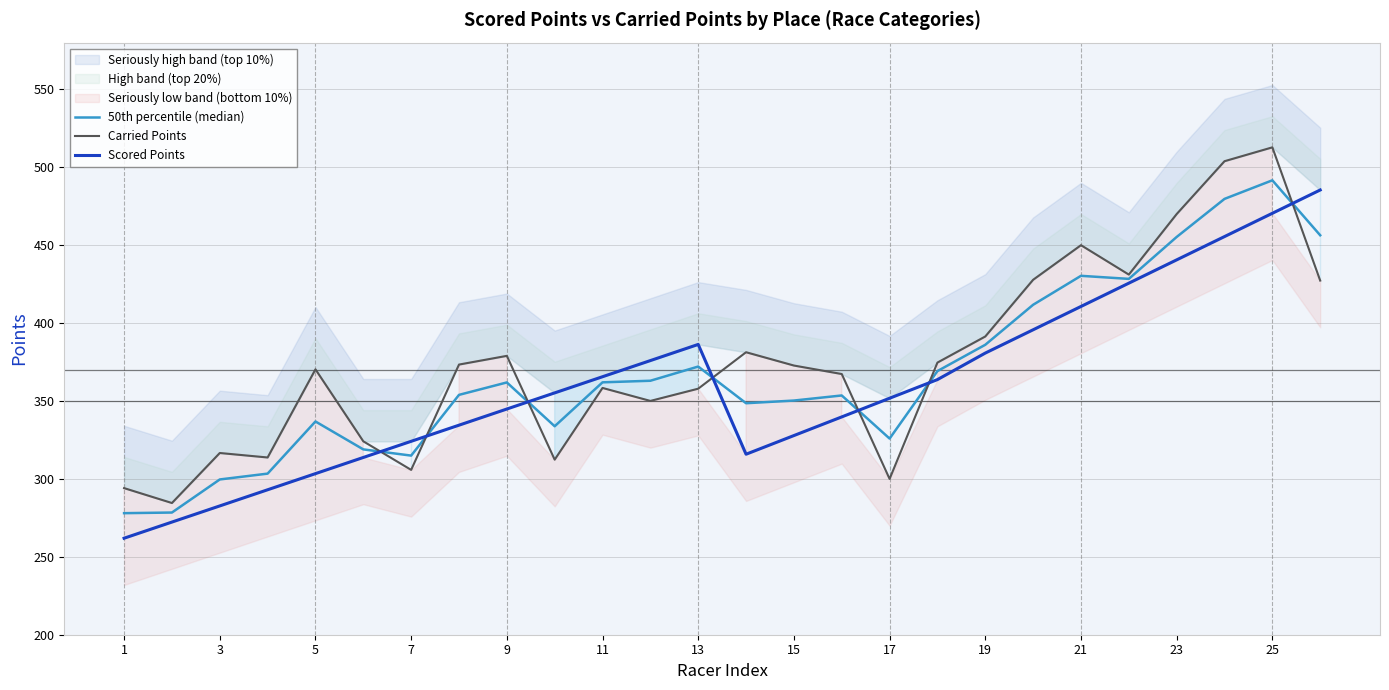

Is it true that Scored Points equals 351.8 at 17?

True